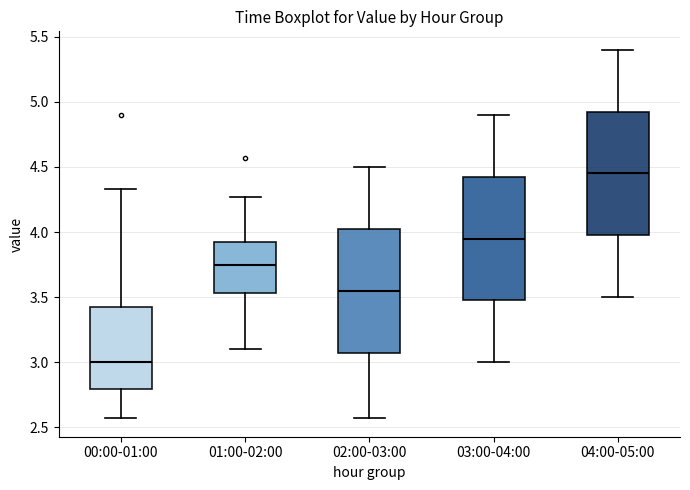

Reading left to right, transcribe this box plot: for each box, give where its median line is, the range the box spans, and where its two whiskers end, as read against the y-axis. The values are not printed on the chart, so give them approximately, as read against the axis.

00:00-01:00: median 3.00, box 2.80 to 3.45, whiskers 2.55 to 4.35
01:00-02:00: median 3.75, box 3.55 to 3.95, whiskers 3.10 to 4.25
02:00-03:00: median 3.55, box 3.10 to 4.05, whiskers 2.55 to 4.50
03:00-04:00: median 3.95, box 3.50 to 4.45, whiskers 3.00 to 4.90
04:00-05:00: median 4.45, box 4.00 to 4.95, whiskers 3.50 to 5.40